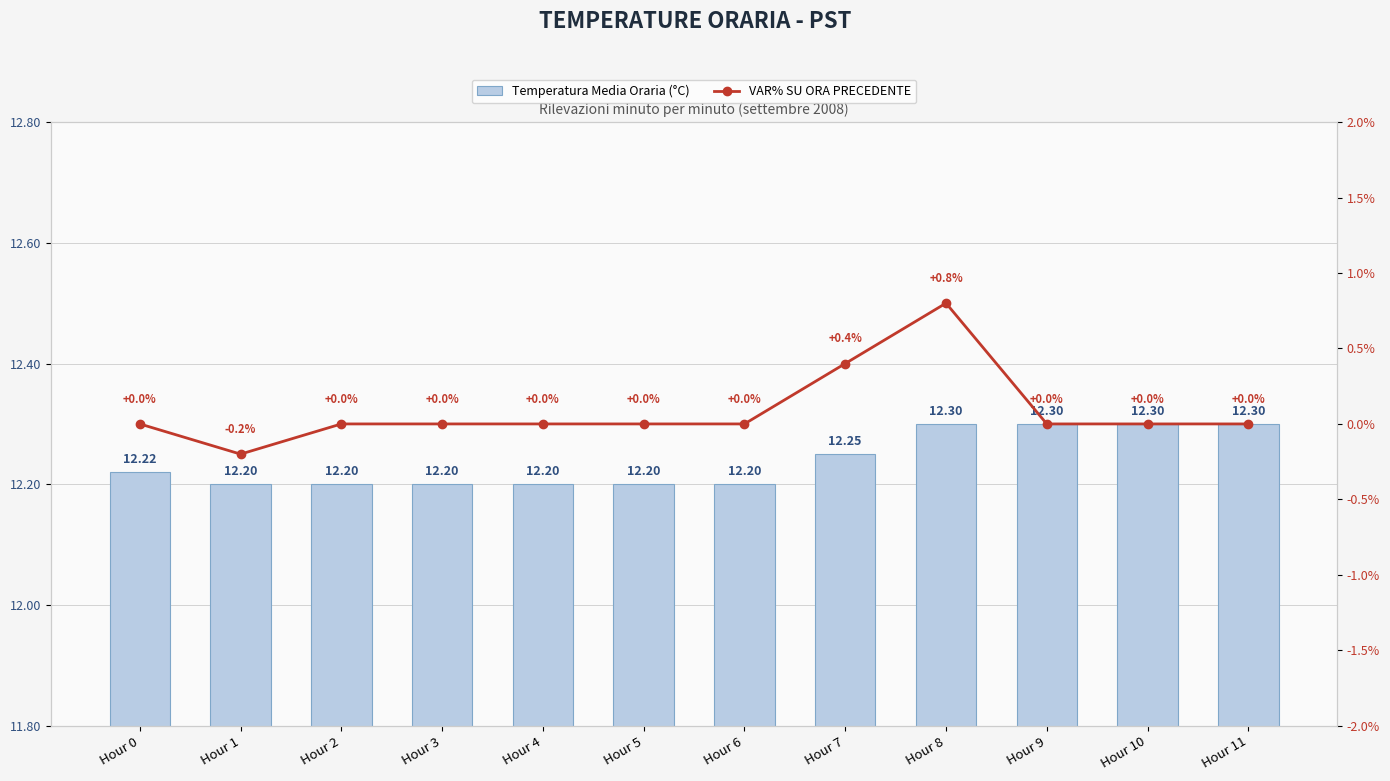

List the series in order of their overall mean, lowest first.

VAR% SU ORA PRECEDENTE, Temperatura Media Oraria (°C)